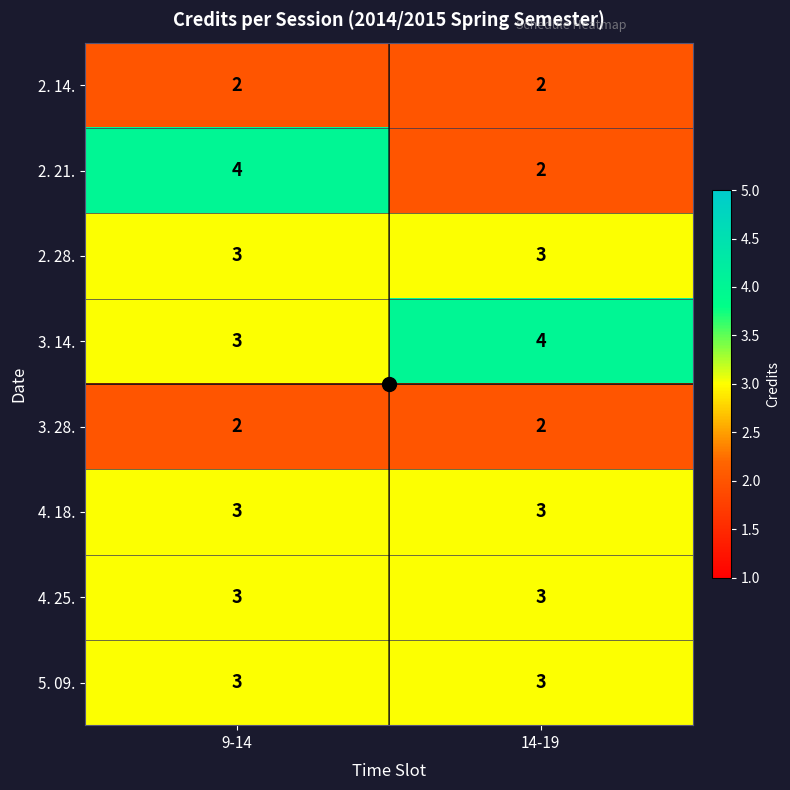

What is the maximum value shown in the chart?

4